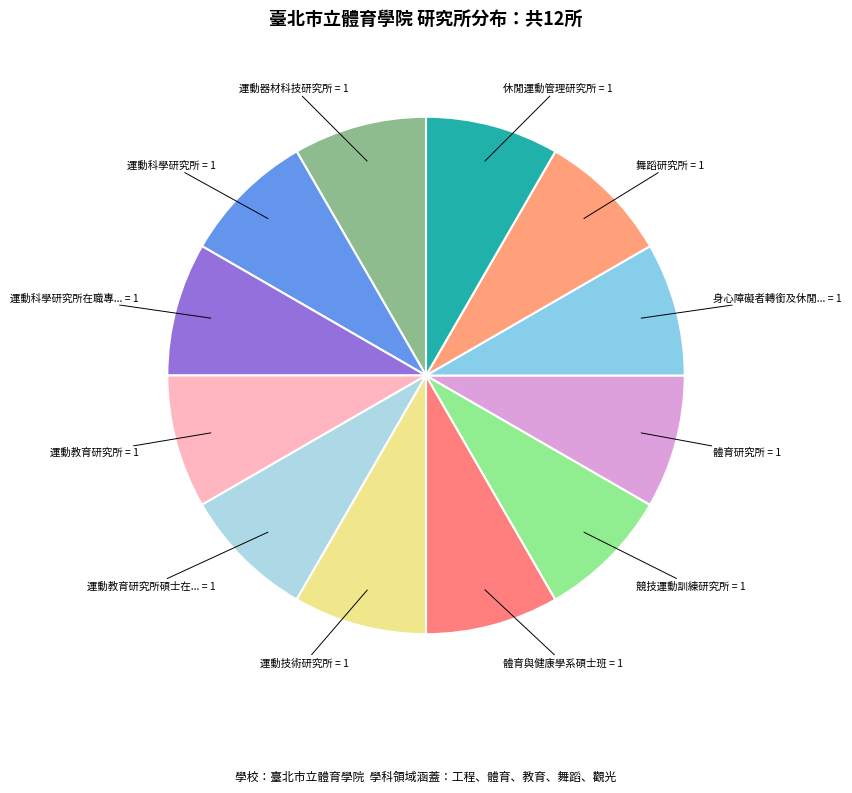

Rank the categories by value from lowest to highest.

運動器材科技研究所, 運動科學研究所, 運動科學研究所在職專班, 運動教育研究所, 運動教育研究所碩士在職專班, 運動技術研究所, 體育與健康學系碩士班, 競技運動訓練研究所, 體育研究所, 身心障礙者轉銜及休閒教育研究所, 舞蹈研究所, 休閒運動管理研究所